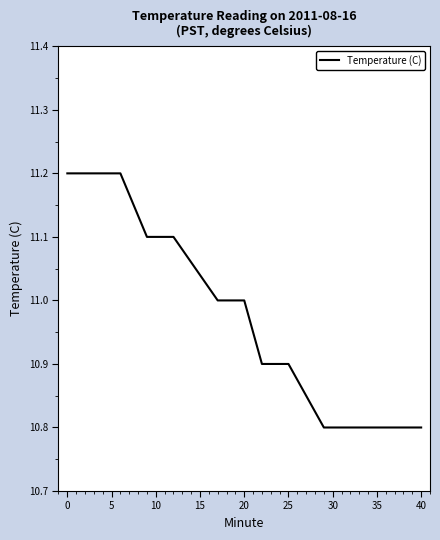

What is the smallest value displayed?

10.8